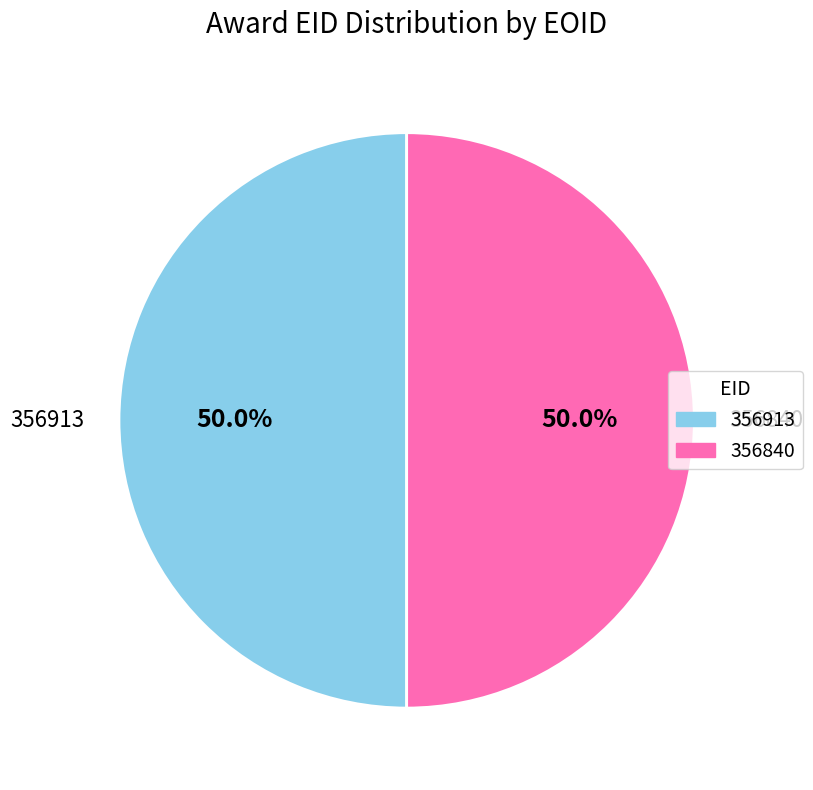

Approximately how many times larger is the value at 356913 compared to 356840?

1.0